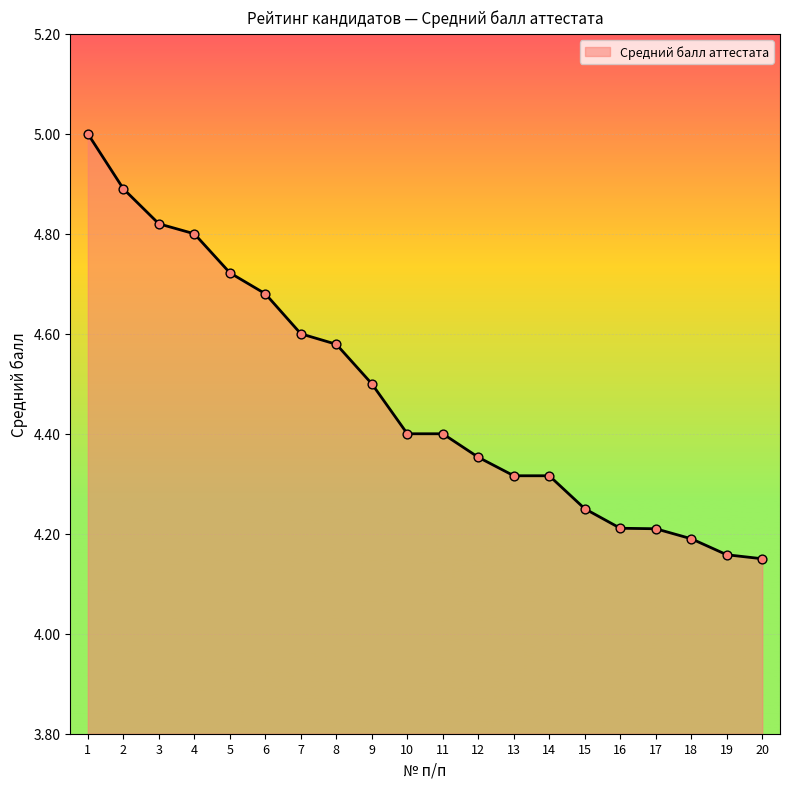

Between 20 and 5, which is larger?

5